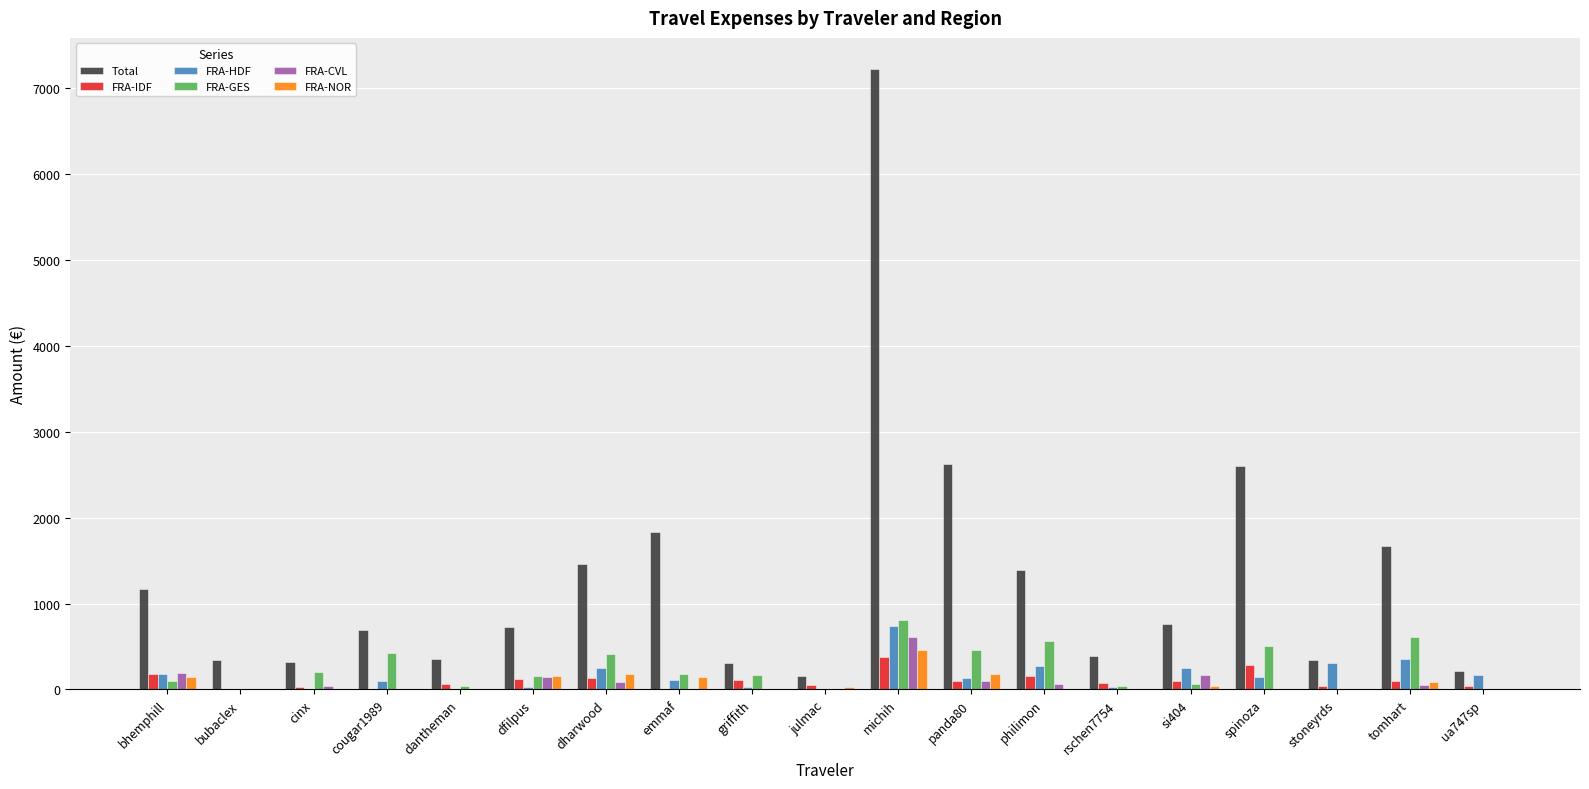

True or false: Total has a value of 562.8 at tomhart.

False